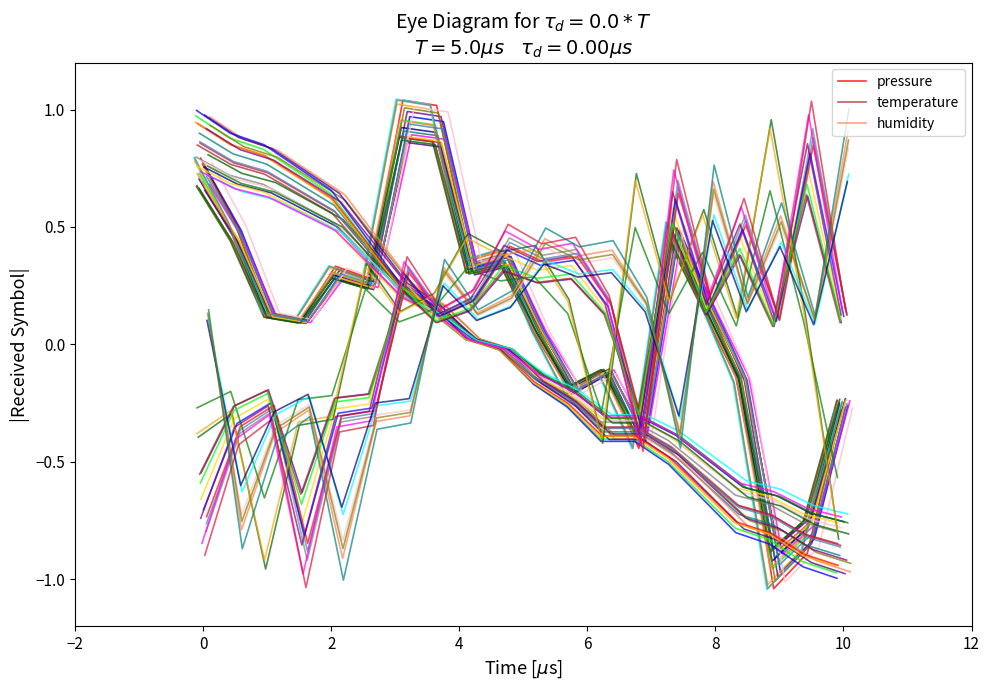

In pressure, how many points are higher than both neighbors (excluding endpoints)?

5